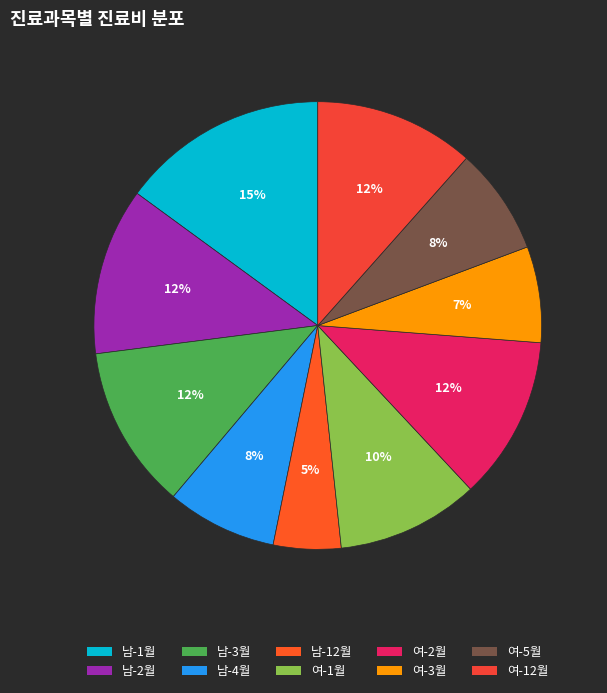

Is there a majority slice in this chart?

No